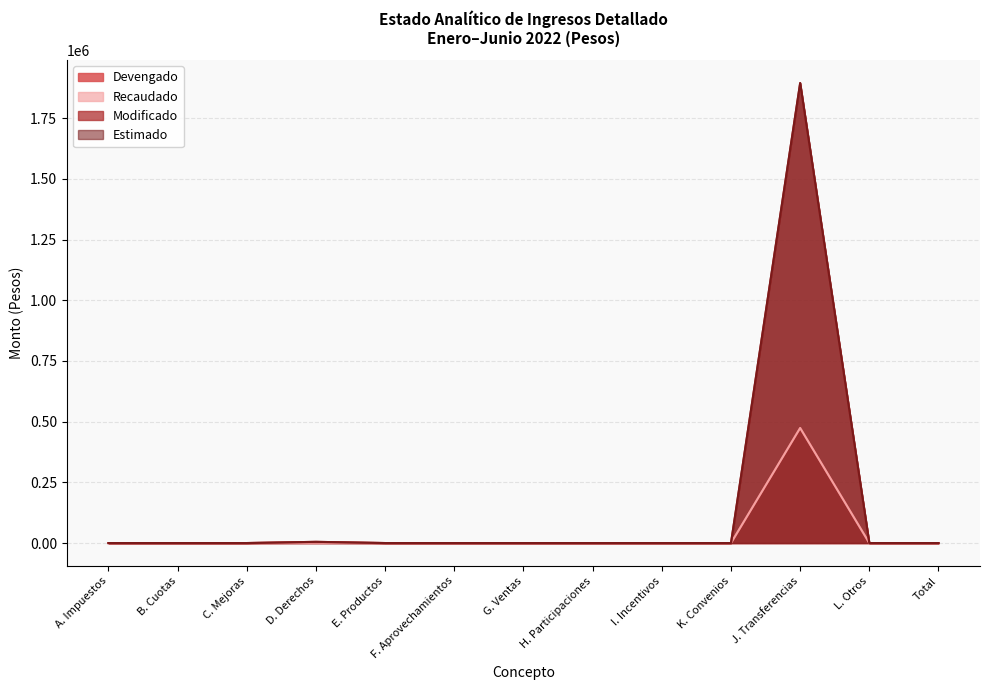

How many values in the Modificado series exceed 0?

2